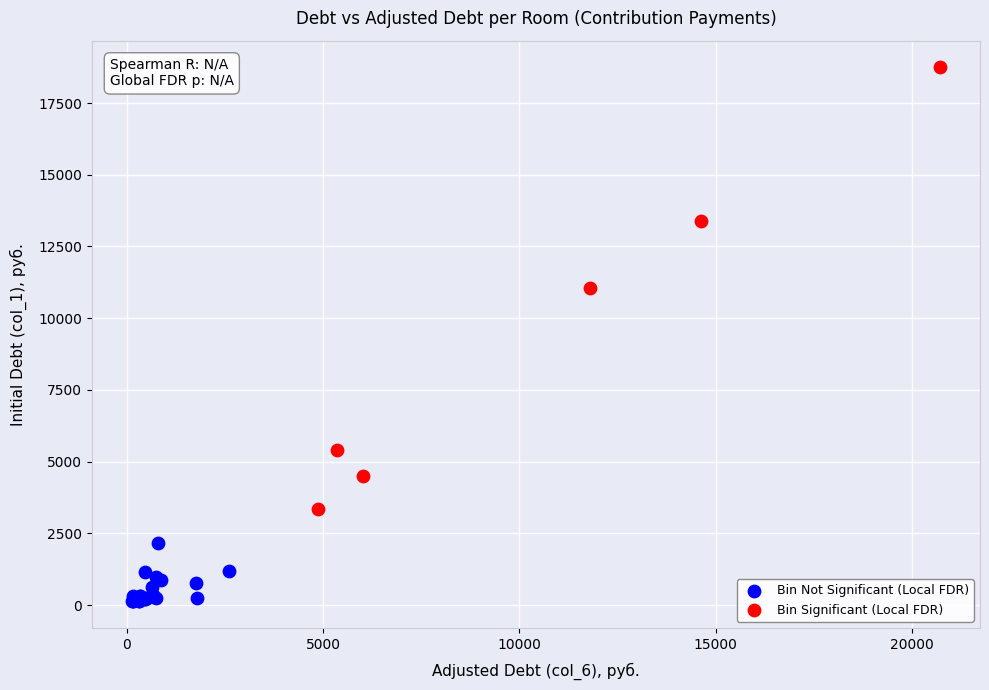

Which series contains the lowest Y value?

Bin Not Significant (Local FDR)